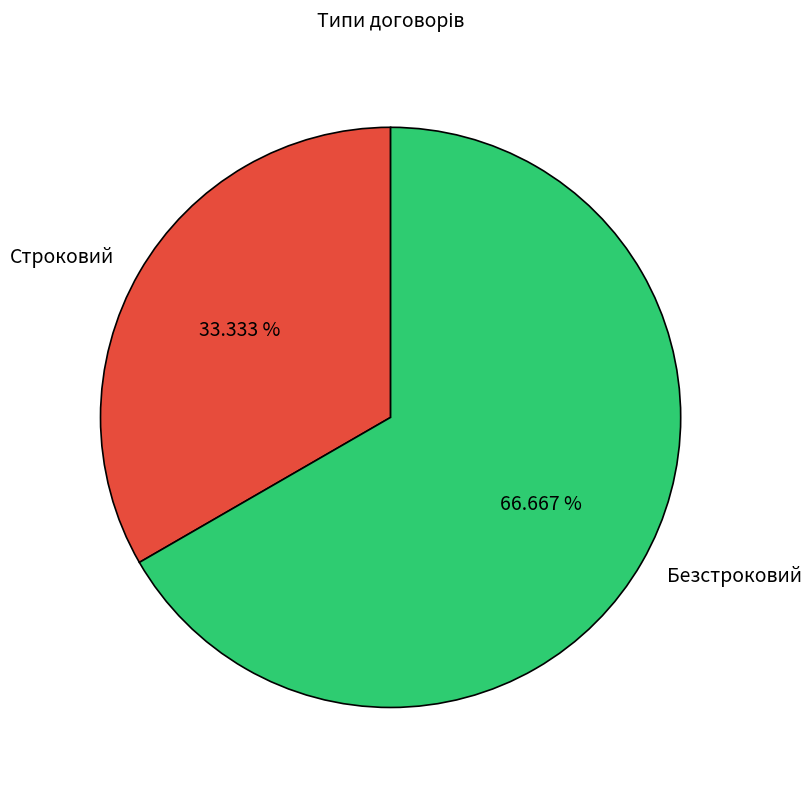

Approximately how many times larger is the value at Строковий compared to Безстроковий?

0.5